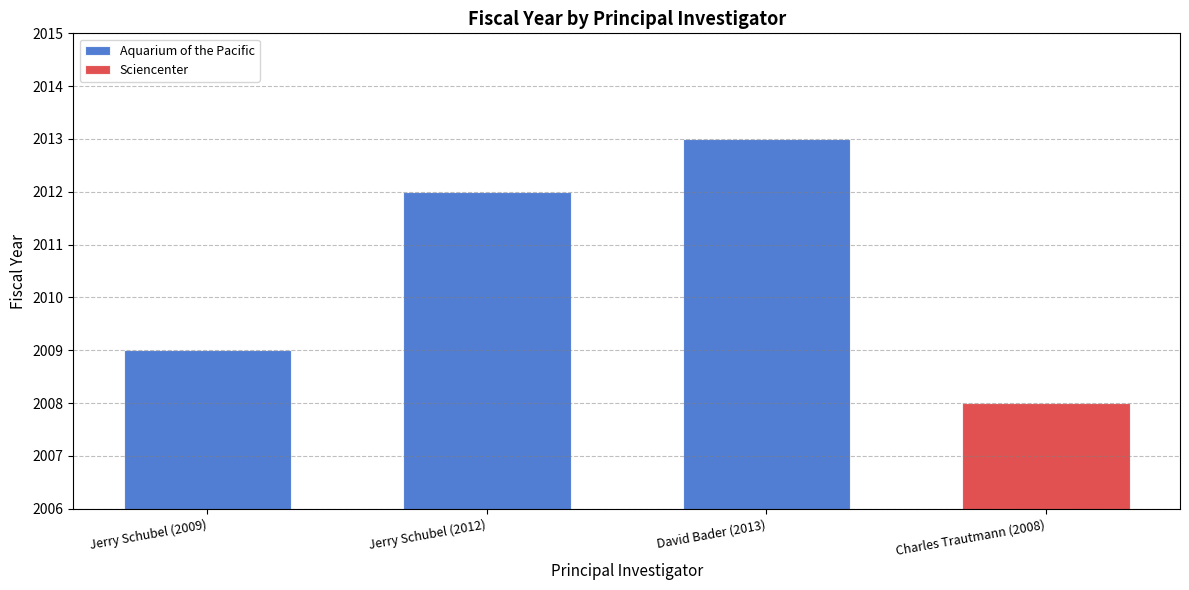

True or false: Aquarium of the Pacific has a value of 2009 at Jerry Schubel (2009).

True